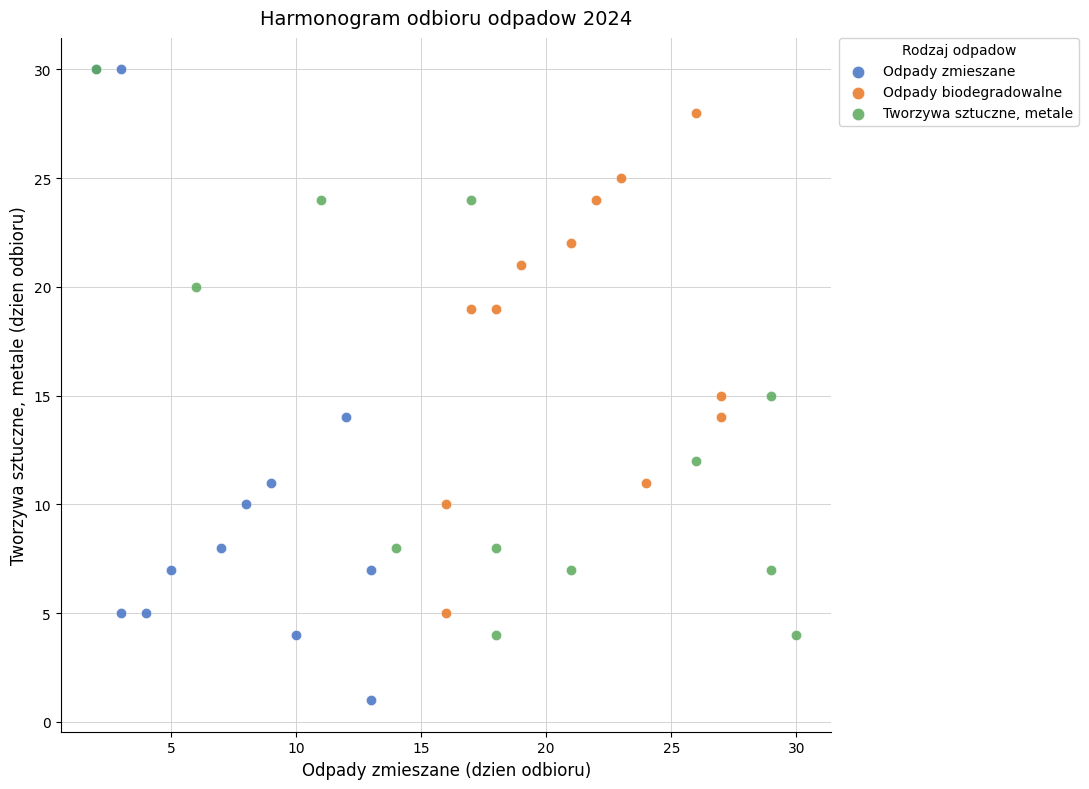

Which series has the largest Y range (max minus min)?

Odpady zmieszane